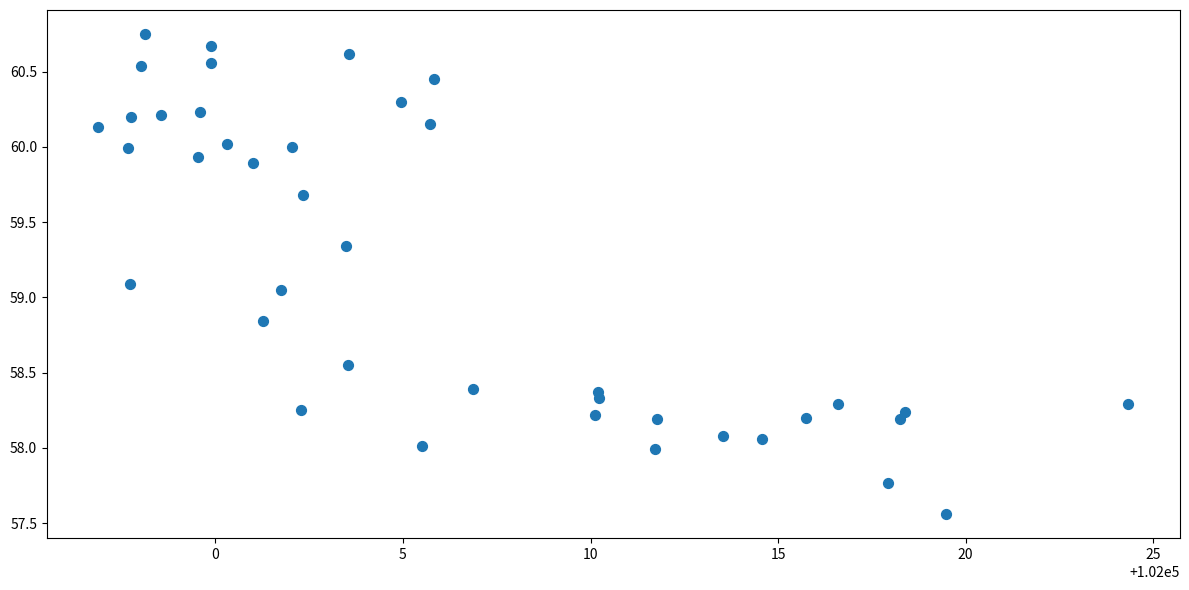

What is the range of X values (max minus min)?

27.5